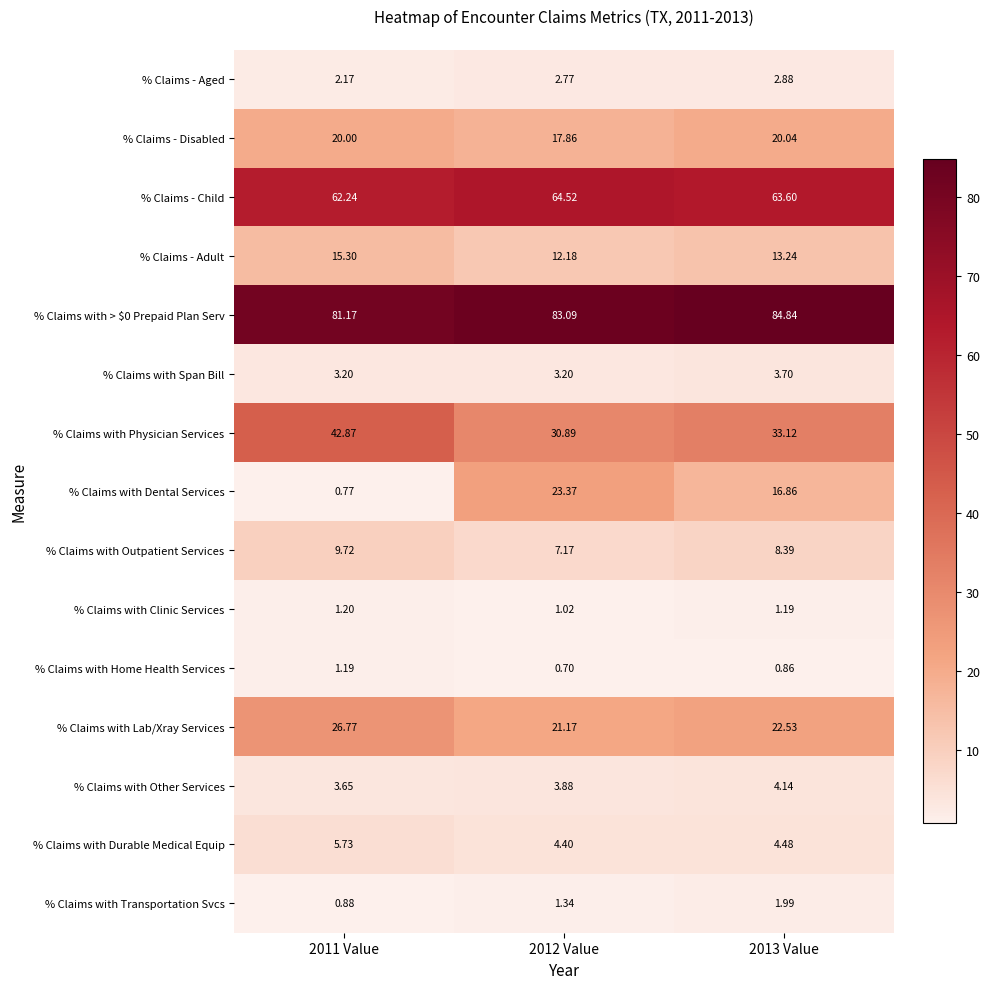

How many distinct data groups are displayed?

15